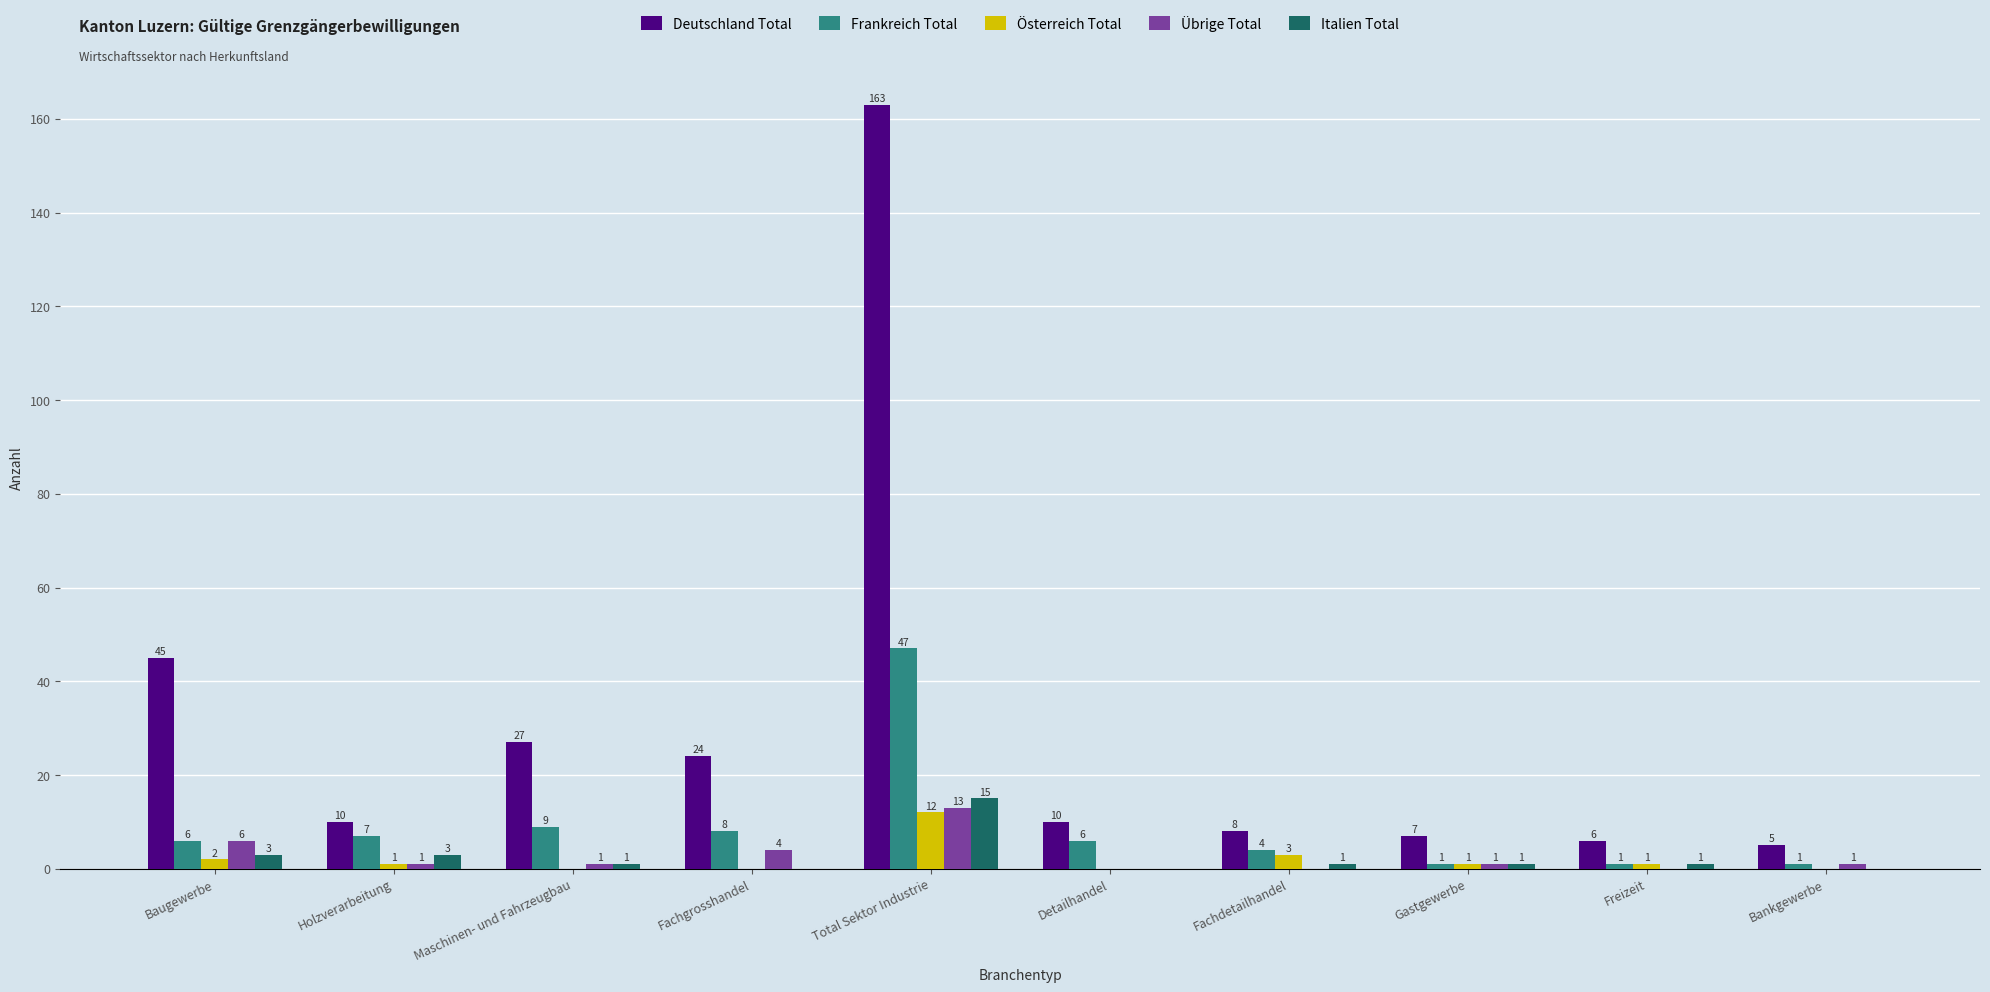

How many categories are shown in the chart?

10